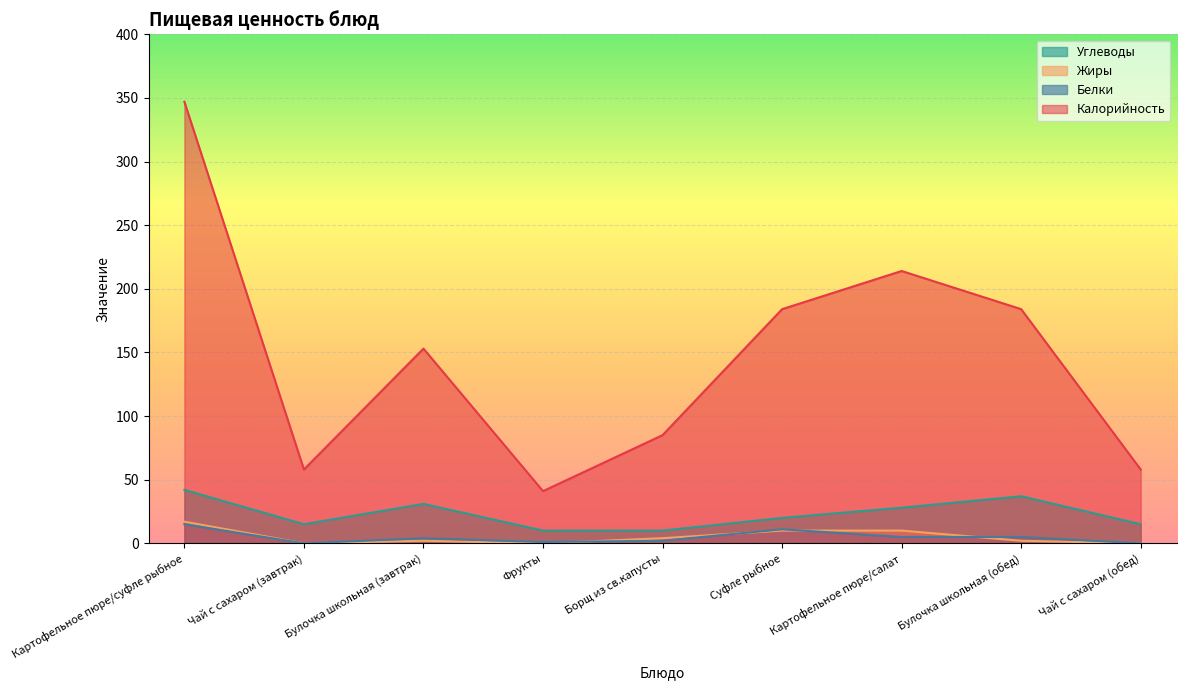

Between Булочка школьная (завтрак) and Картофельное пюре/салат, which series saw the biggest shift?

Калорийность